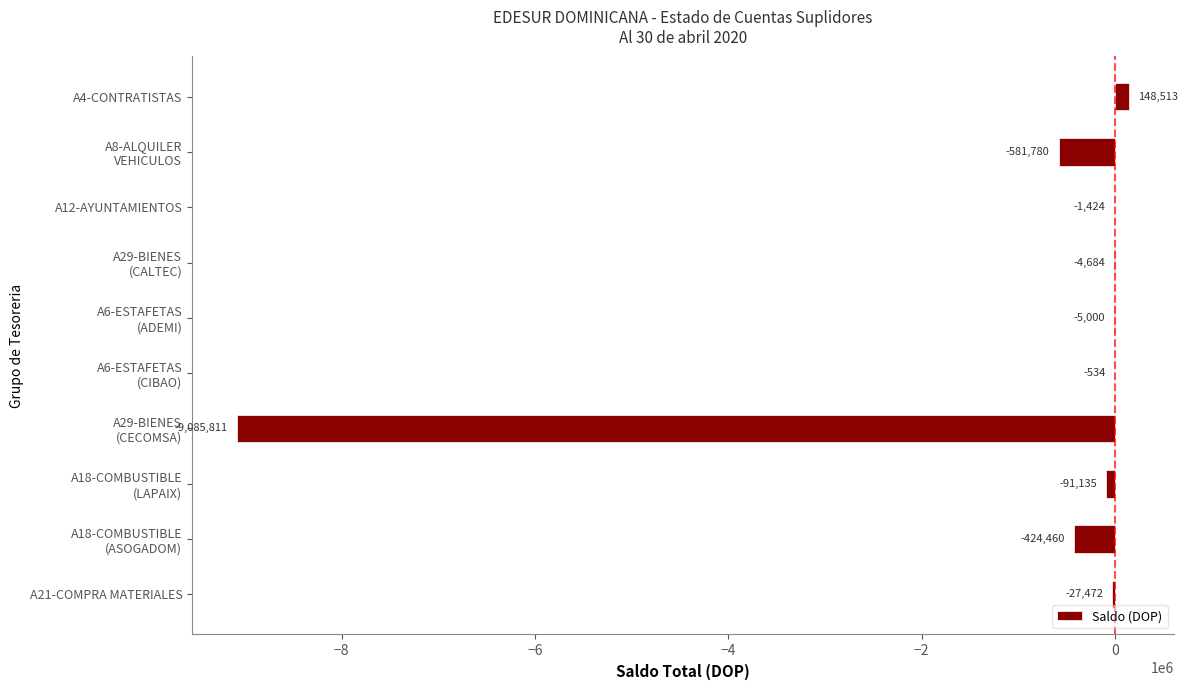

What is the approximate value at A12-AYUNTAMIENTOS?

-1424.0